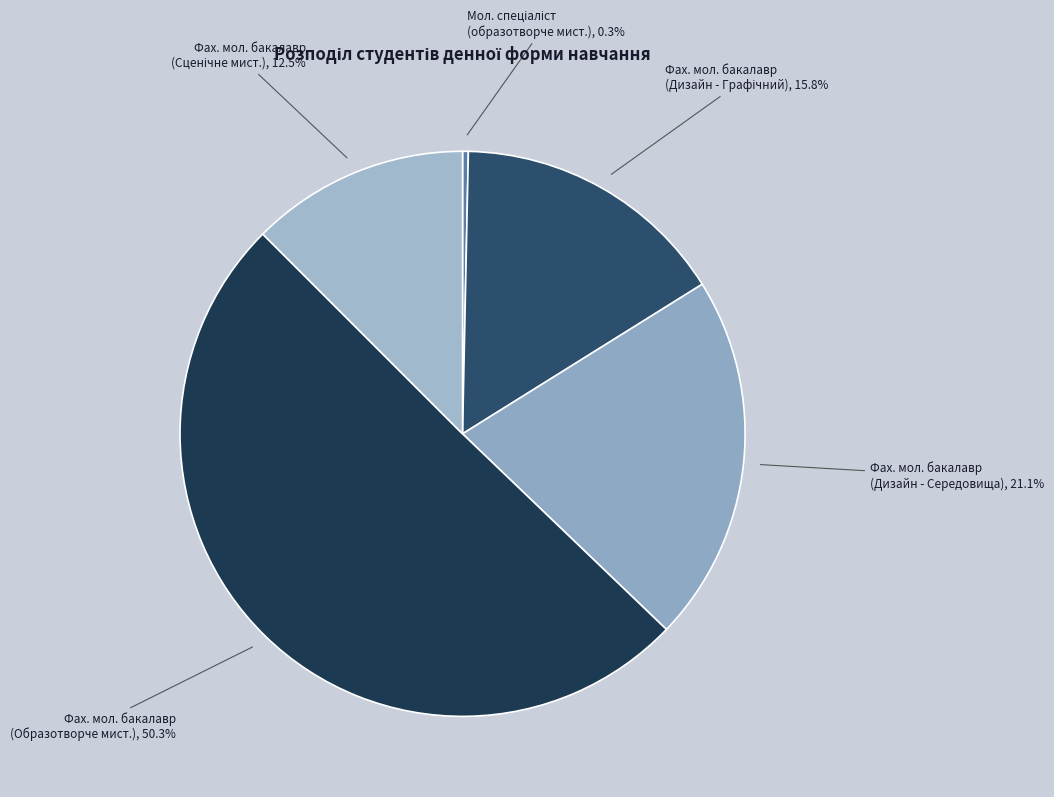

Count the number of slices in the pie.

5